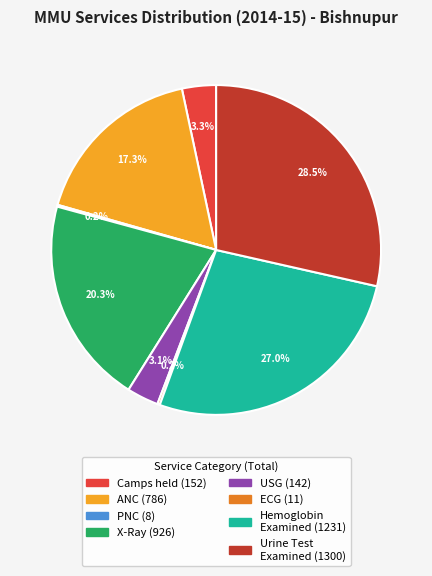

Is there any slice that represents more than half of the pie?

No